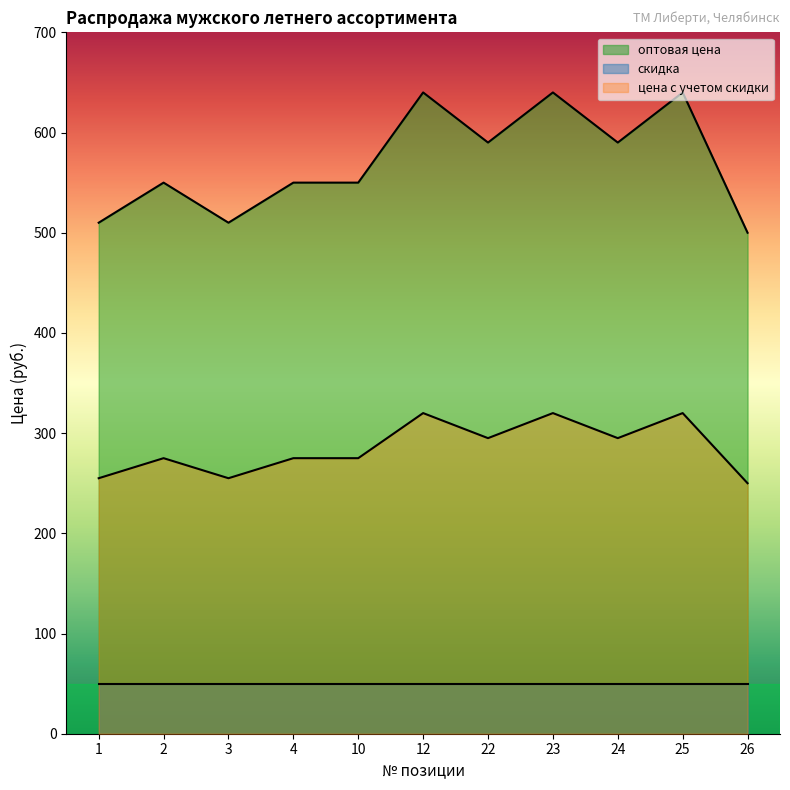

Is it true that скидка equals 50 at 24?

True